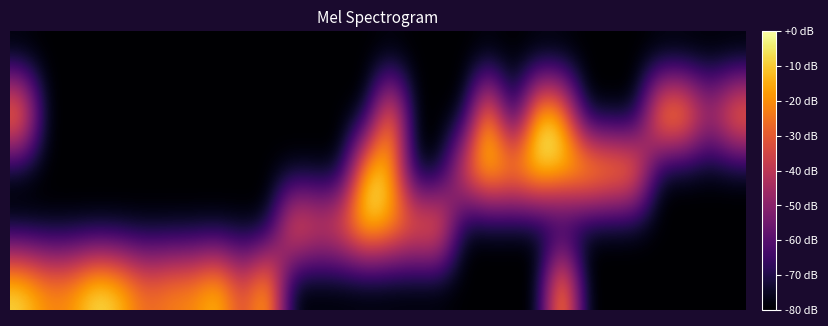

At which category does the chart reach its peak across all series?

21